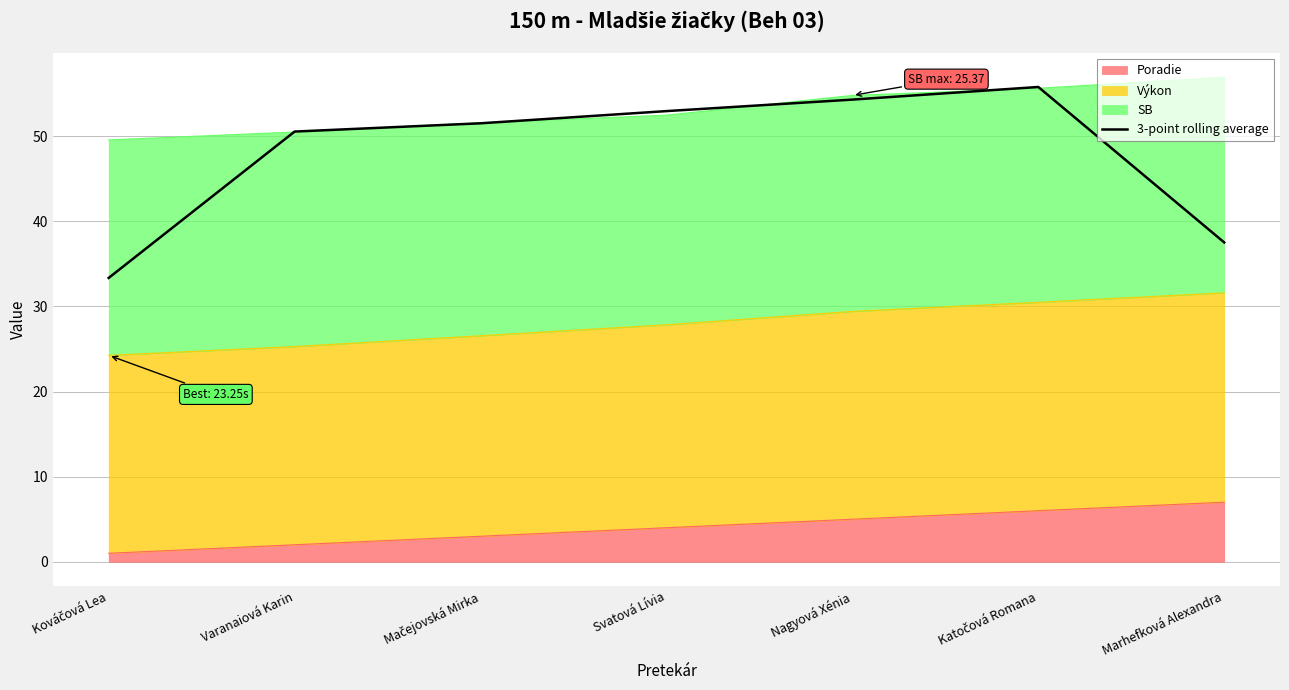

Is it true that the value at Svatová Lívia is 22.4?

False